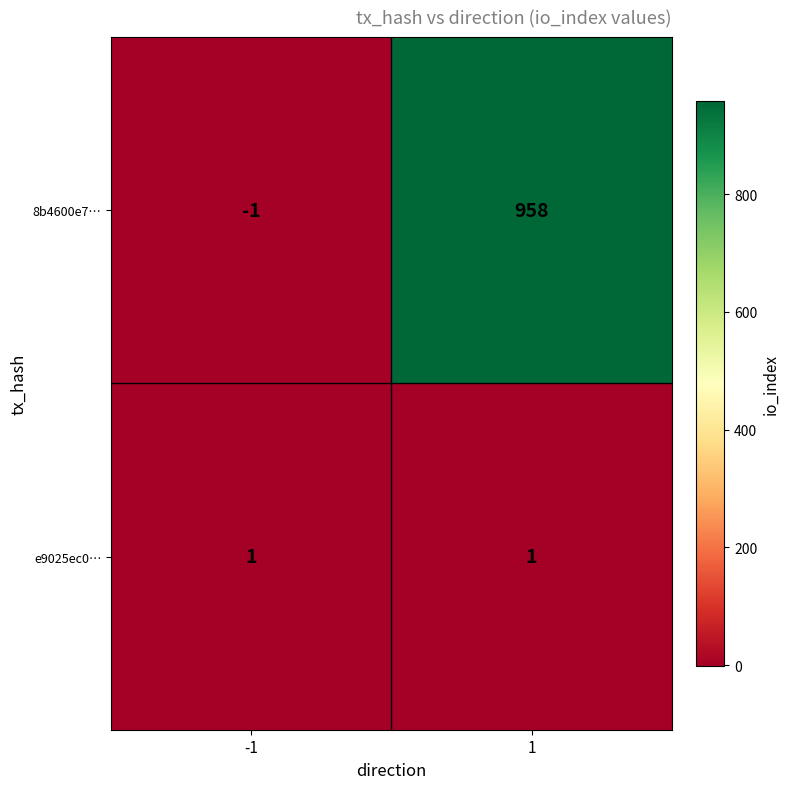

Which series has the largest range (max minus min)?

8b4600e7…